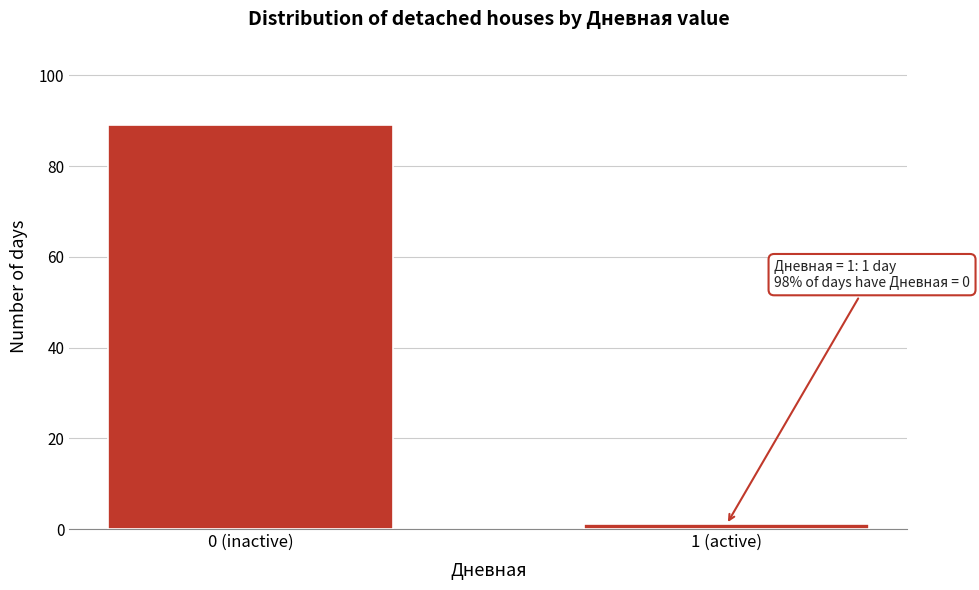

Reading left to right, list all the values displayed in this chart.

0 (inactive)=89	1 (active)=1